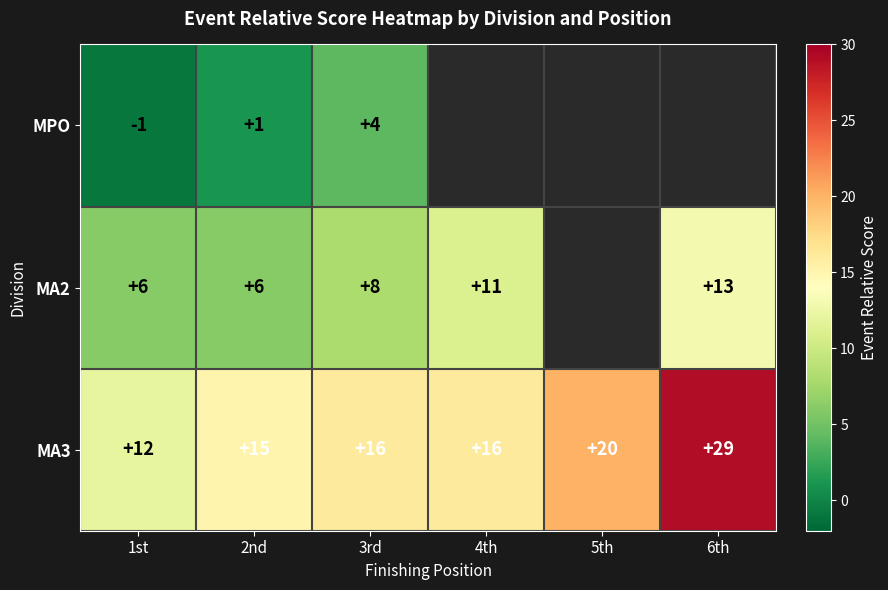

What is the approximate value of MA3 at 4th?

16